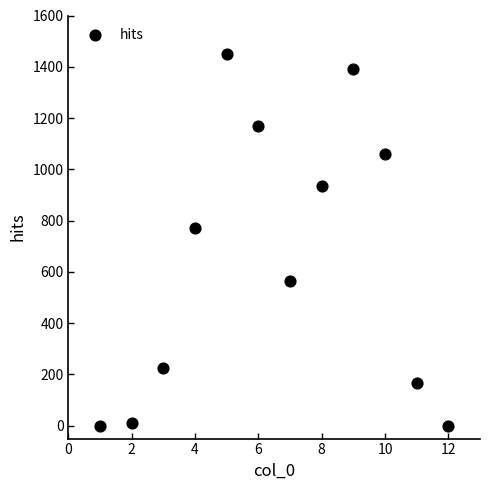

What Y value in the scatter plot is closest to 724?

771